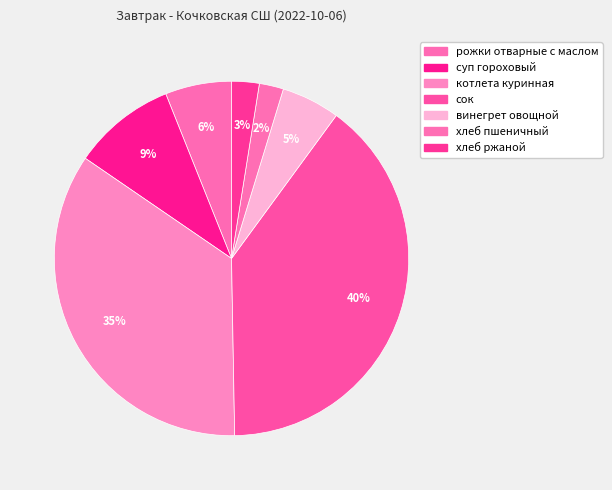

What percentage is the суп гороховый slice, to the nearest percent?

9%